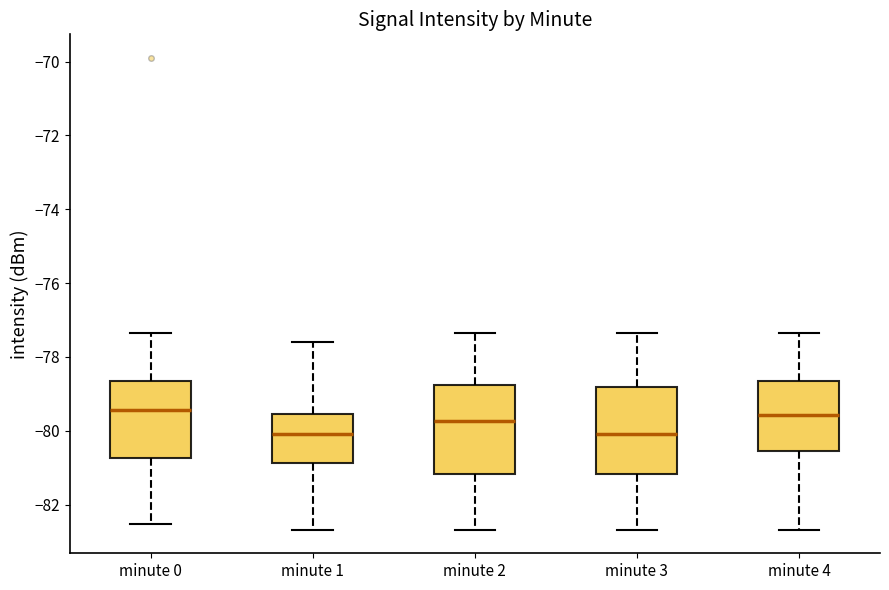

Reading left to right, read every box against the y-axis: the position of its median line, the range the box covers, and the ends of its whiskers. The values are not printed on the chart, so give them approximately, as read against the axis.

minute 0: median -79.4, box -80.8 to -78.6, whiskers -82.6 to -77.4
minute 1: median -80.0, box -80.8 to -79.6, whiskers -82.6 to -77.6
minute 2: median -79.8, box -81.2 to -78.8, whiskers -82.6 to -77.4
minute 3: median -80.0, box -81.2 to -78.8, whiskers -82.6 to -77.4
minute 4: median -79.6, box -80.6 to -78.6, whiskers -82.6 to -77.4